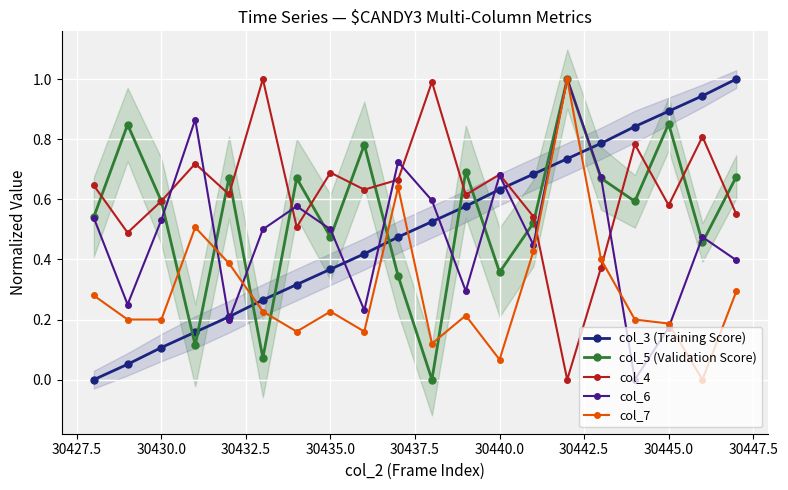

Which series ends up on top after the final intersection of col_3 (Training Score) and col_4?

col_3 (Training Score)